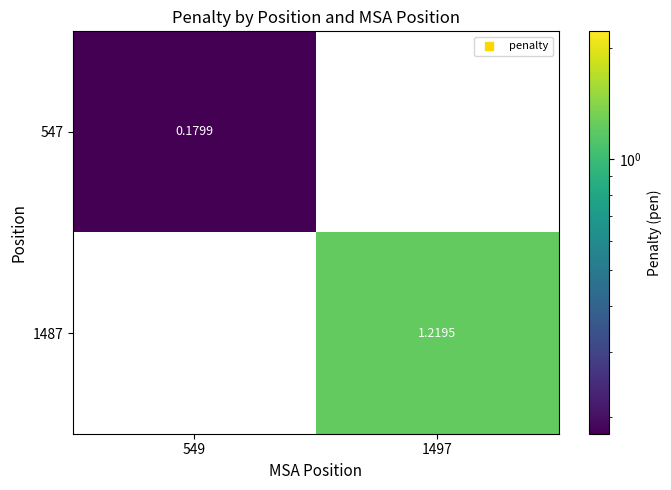

Reading left to right, transcribe all the data shown in this chart.

547: 549=0.2	1497=0.0
1487: 549=0.0	1497=1.2